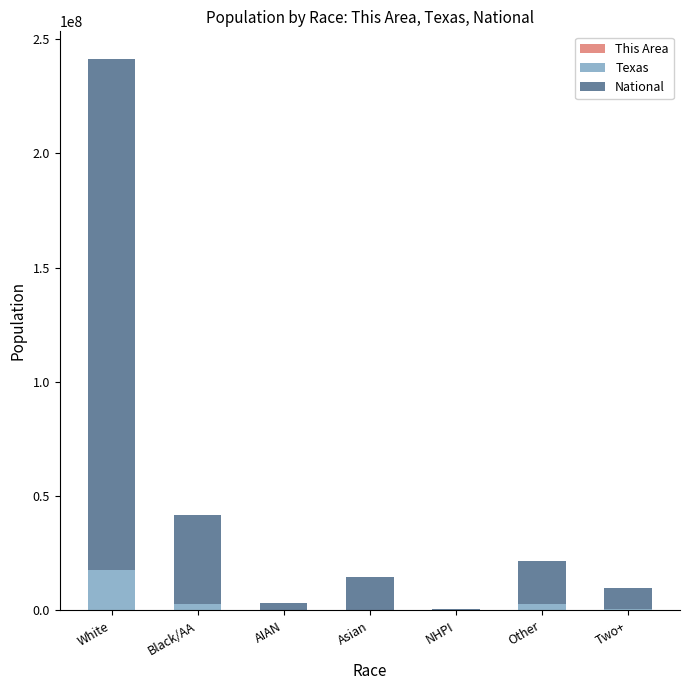

At which category is the sum across all series the highest?

White